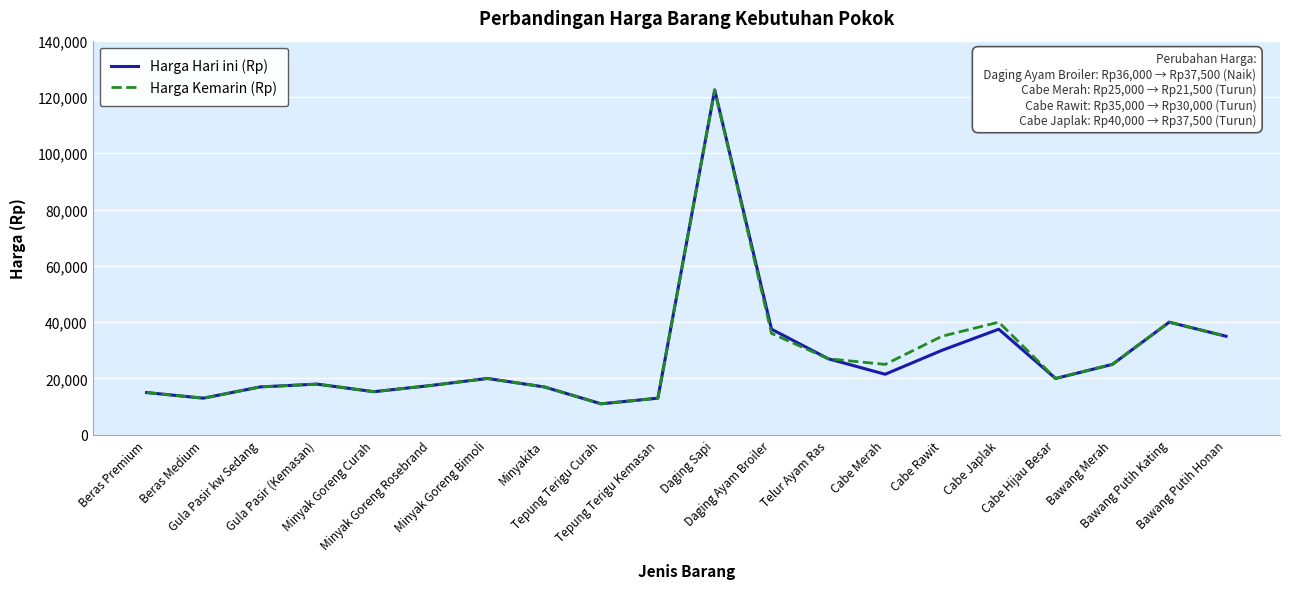

Is it true that Harga Hari ini (Rp) equals 13000 at Tepung Terigu Kemasan?

True